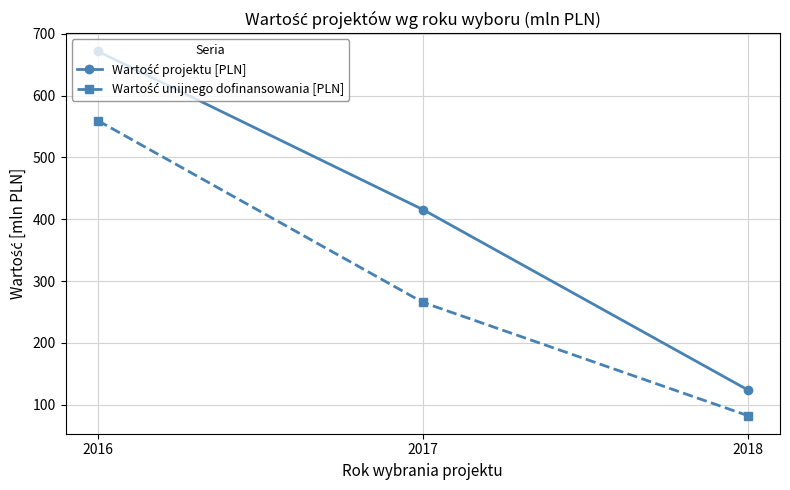

What is the total value across all series at 2016?

1231.0